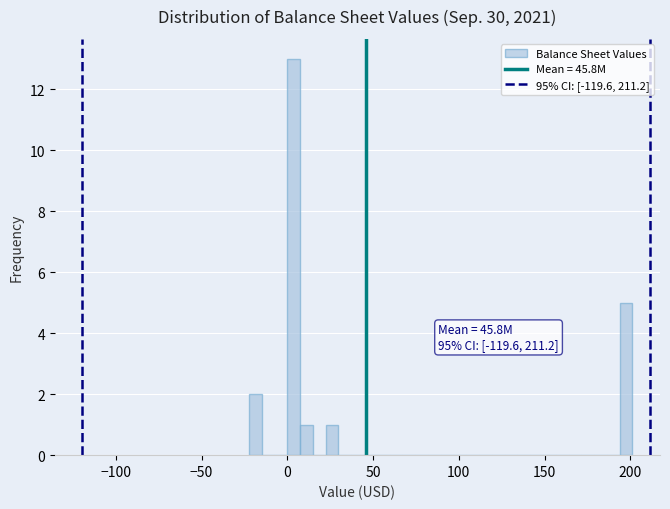

Read against the x-axis, roughly where is the centre of the tallest bar?

5